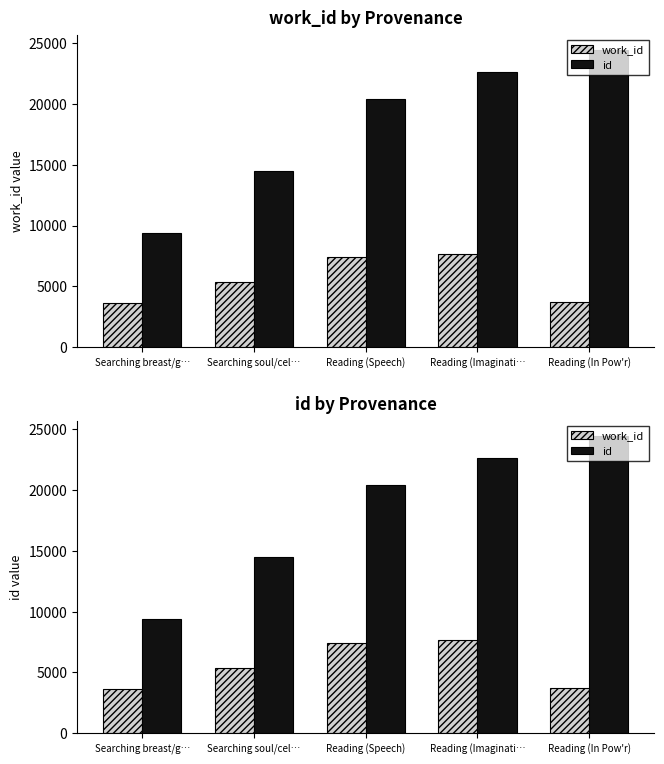

Is the value of work_id at Searching soul/cel… greater than the value of id at Reading (Imaginati…?

No